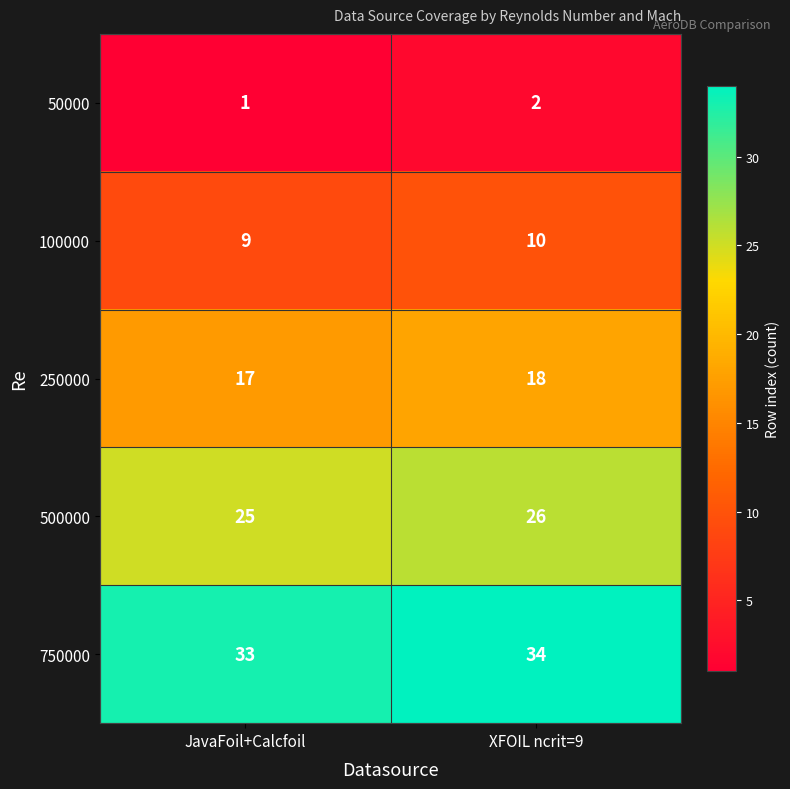

Reading left to right, transcribe all the data shown in this chart.

50000: 1	2
100000: 9	10
250000: 17	18
500000: 25	26
750000: 33	34